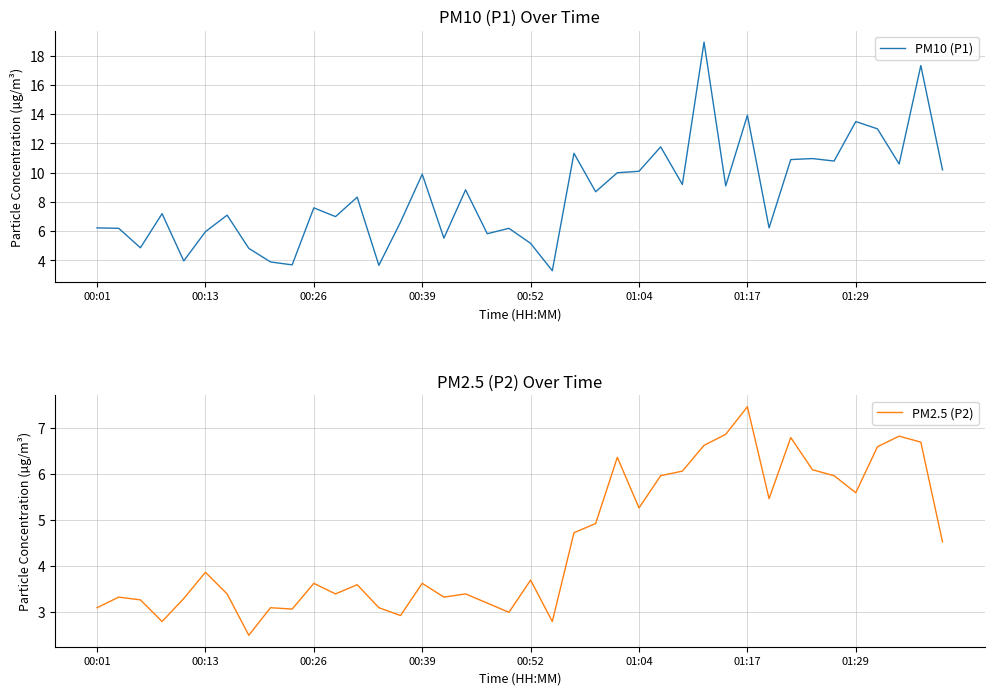

The value of PM10 (P1) at 01:29 is 8.7. True or false?

False